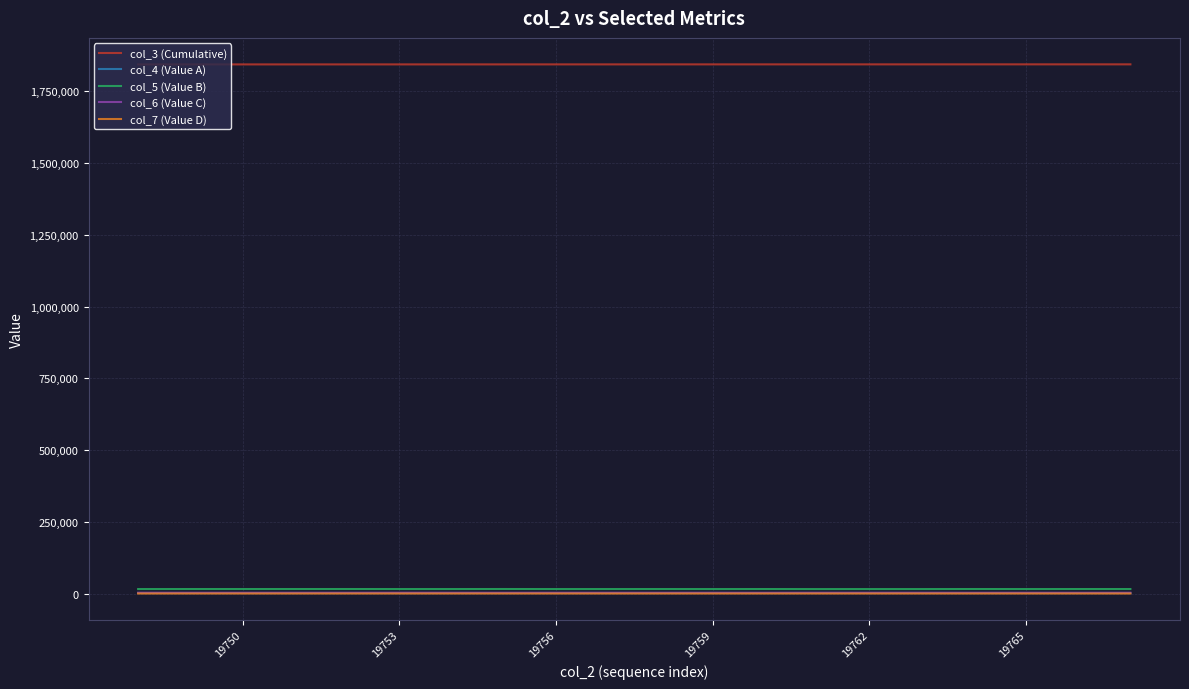

Which series has the largest total across all categories?

col_3 (Cumulative)